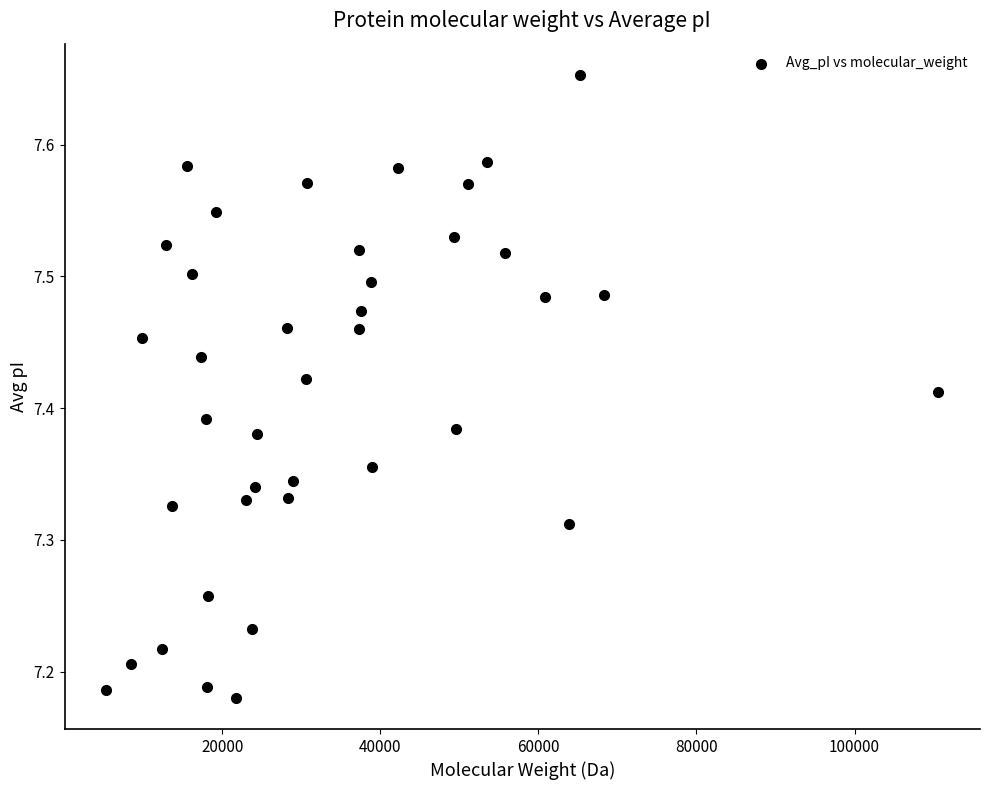

What is the range of Y values (max minus min)?

0.5